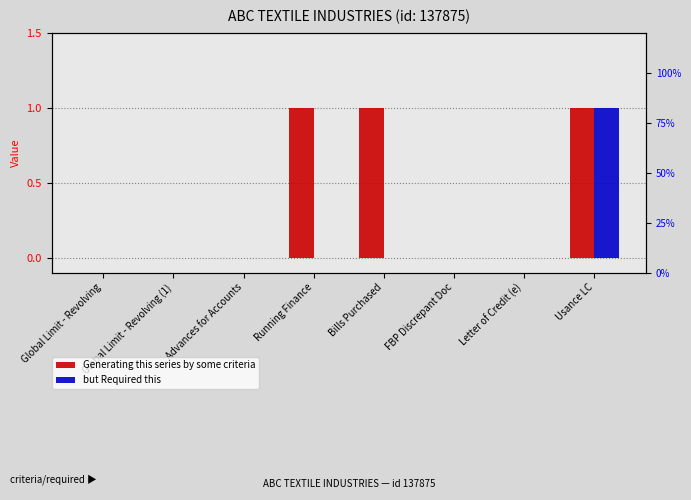

What is the difference between the highest and lowest values at Bills Purchased?

1